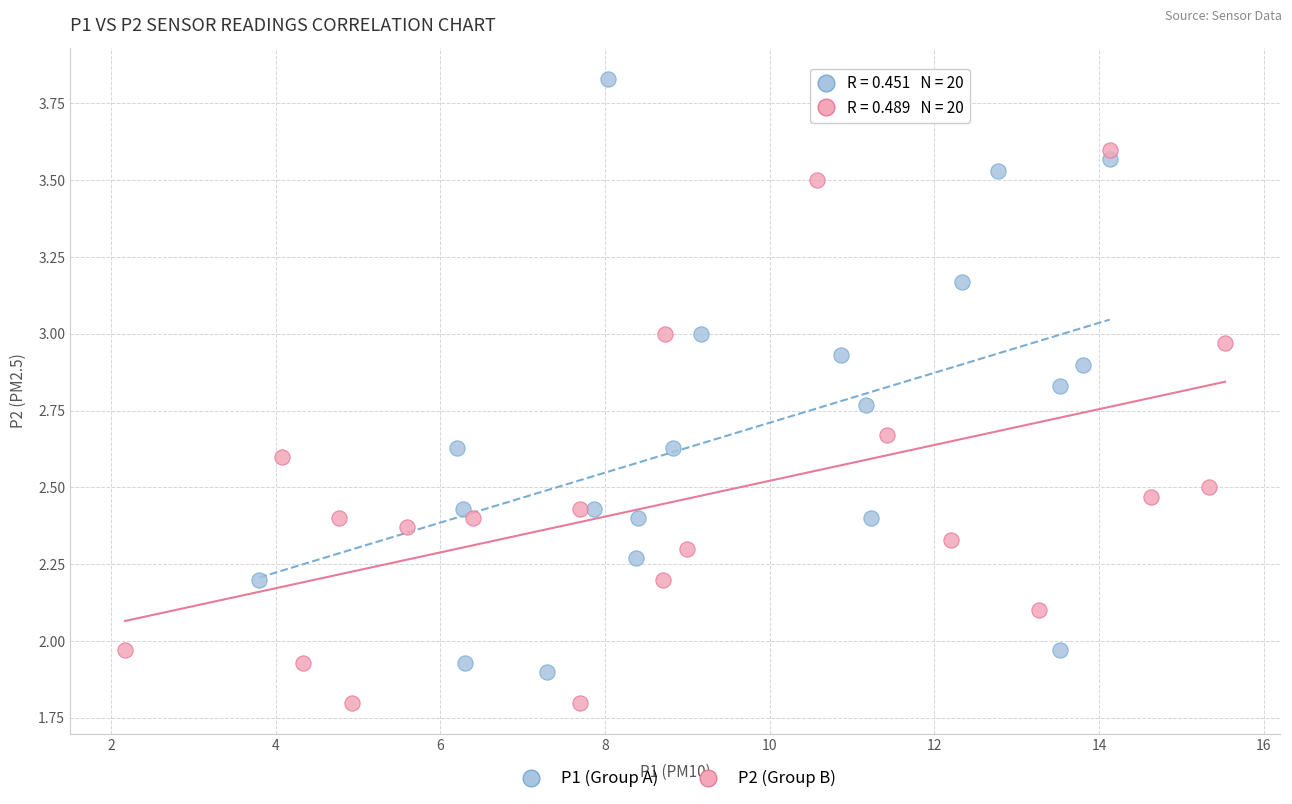

Which series has the largest Y range (max minus min)?

P1 (Group A)